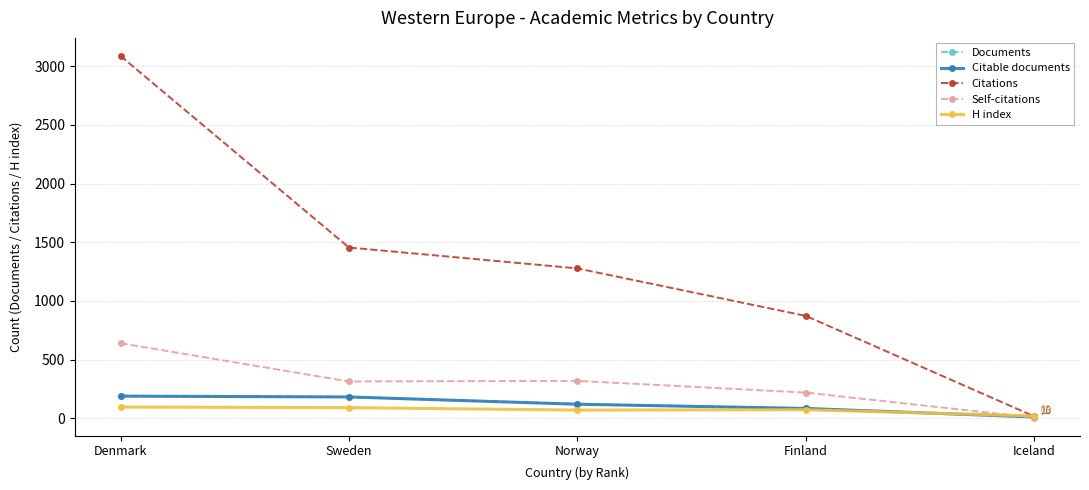

What is the sum of the Self-citations values at Sweden and Finland?

531